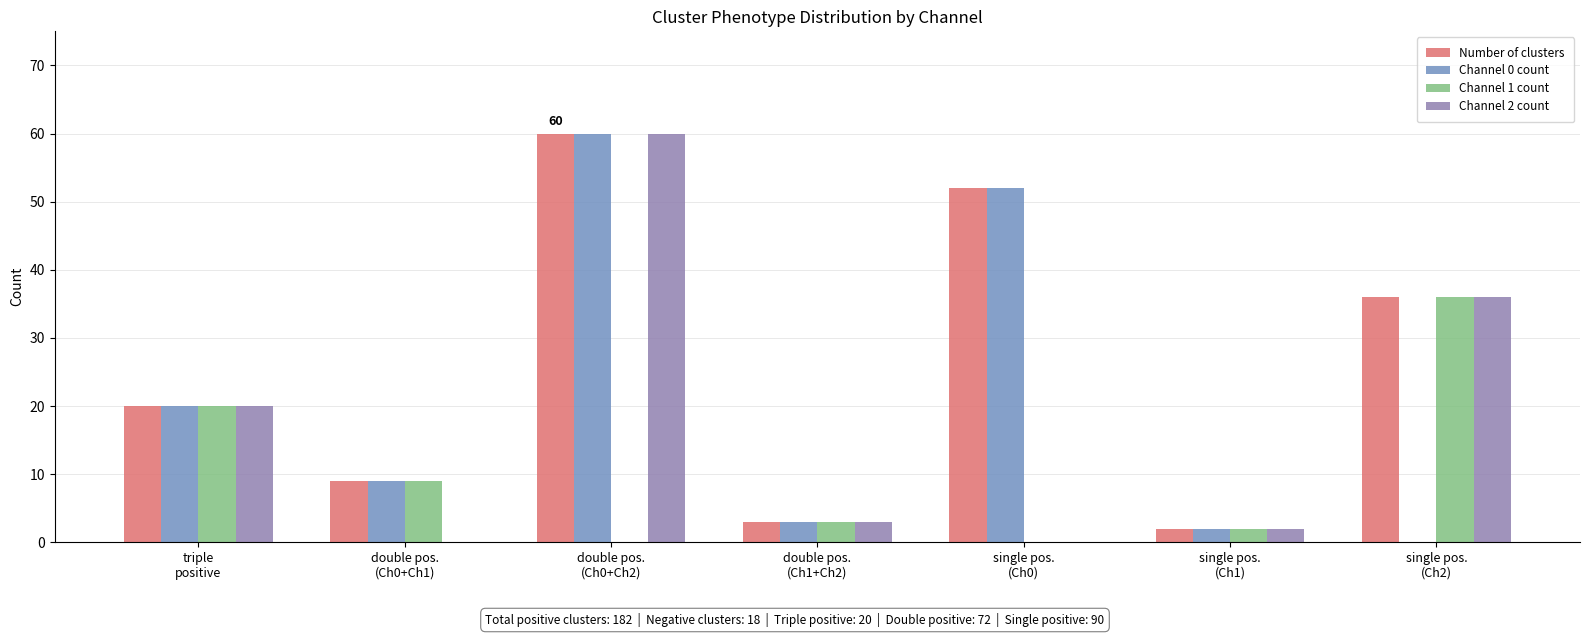

Is it true that Channel 0 count equals 2 at double pos.
(Ch0+Ch1)?

False